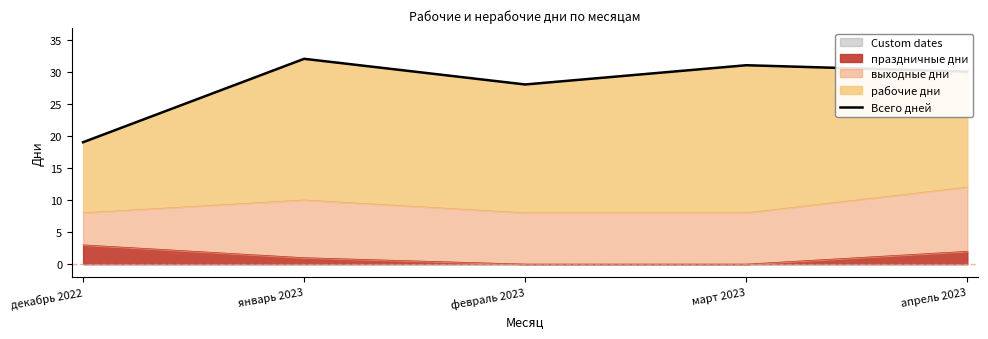

How many categories are shown in the chart?

5